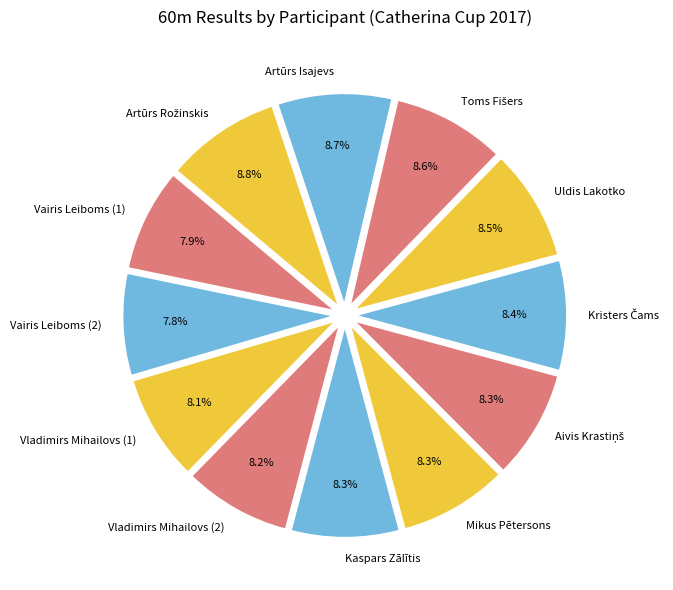

Do Vladimirs Mihailovs (2) and Vladimirs Mihailovs (1) together represent more than half of the pie?

No